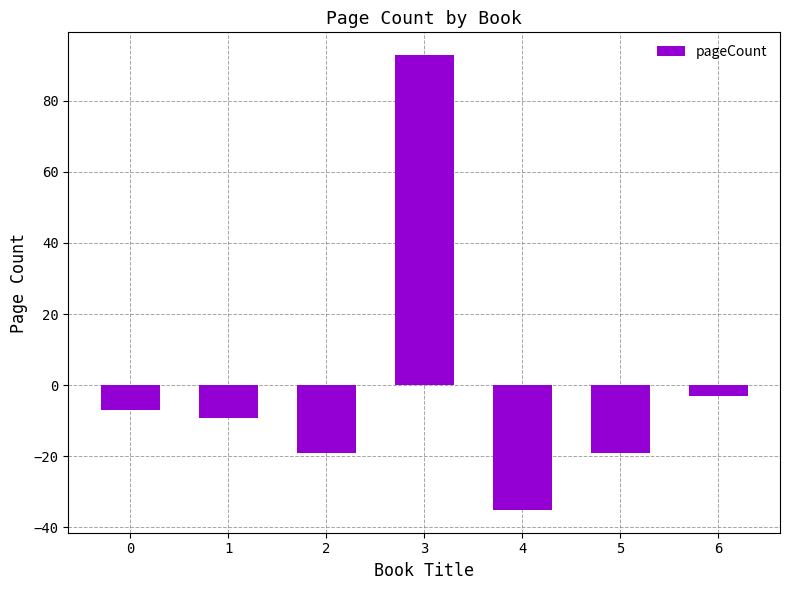

What is the approximate value at 4?

-35.1